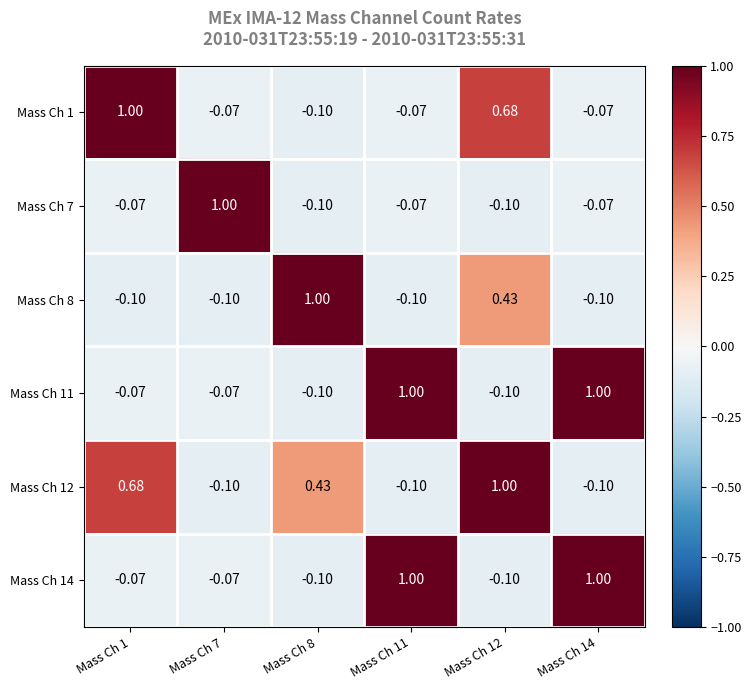

Is the value of Mass Ch 7 at Mass Ch 14 greater than the value of Mass Ch 8 at Mass Ch 14?

Yes